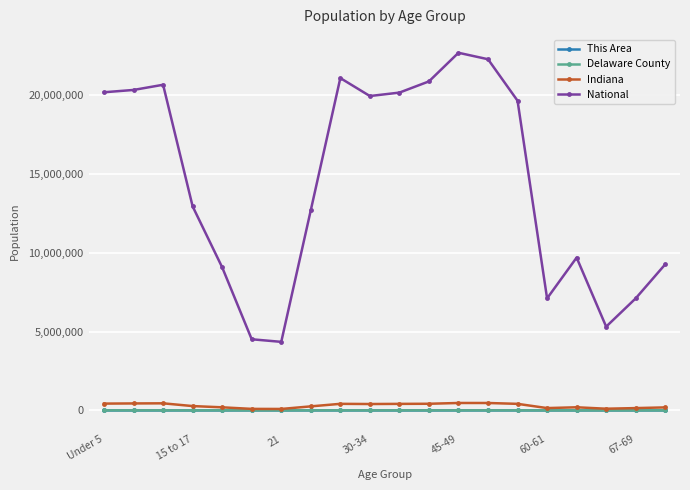

What is the minimum value for National?

4354294